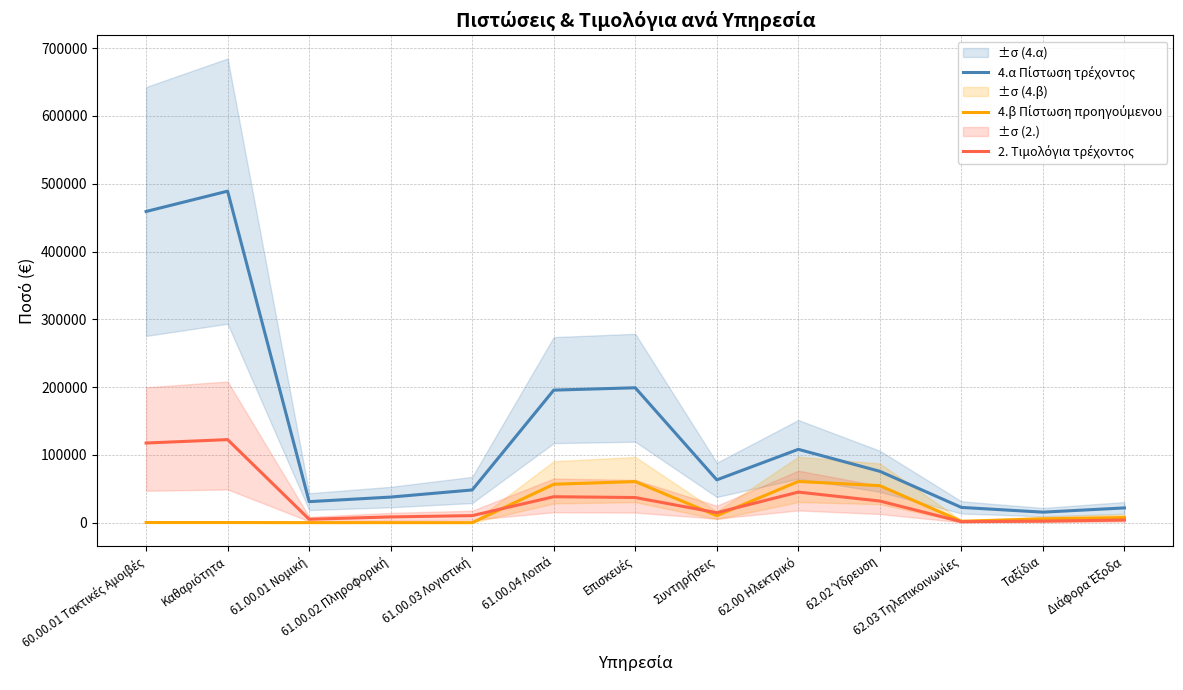

Rank the series by their maximum value, from lowest to highest.

4.β Πίστωση προηγούμενου, 2. Τιμολόγια τρέχοντος, 4.α Πίστωση τρέχοντος